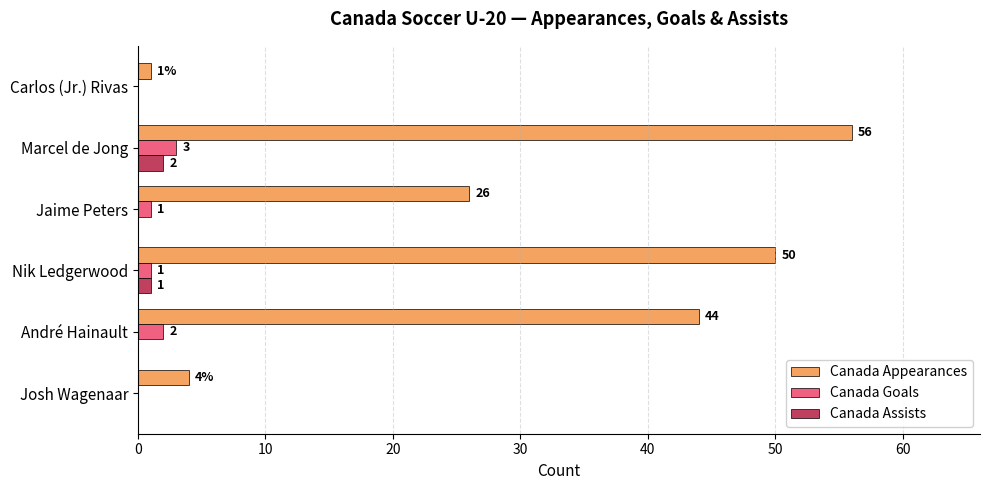

The value of Canada Appearances at Carlos (Jr.) Rivas is 1. True or false?

True